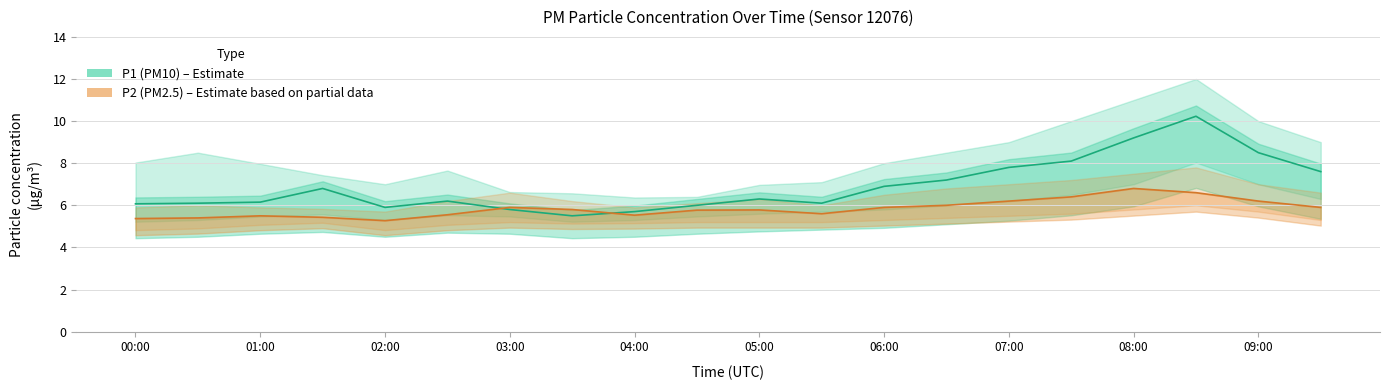

What is the spread (max minus min) of values at 01:00?

0.7